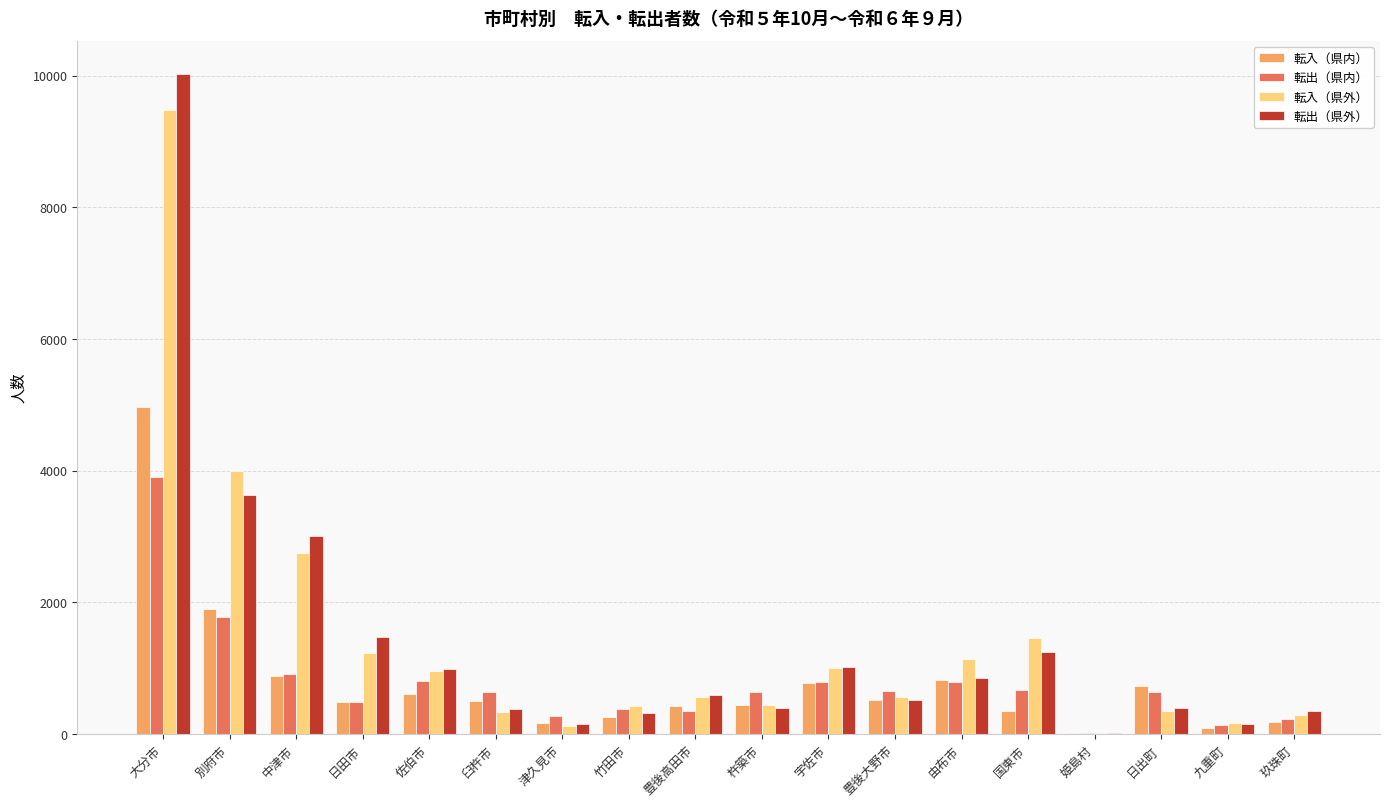

At which category is the sum across all series the highest?

大分市